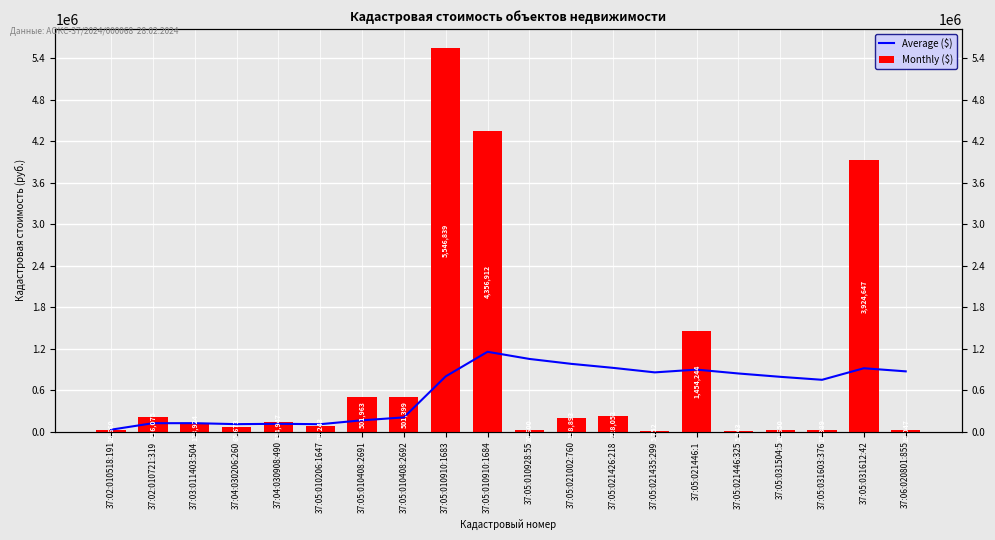

List the series in order of their peak value, lowest first.

Average ($), Monthly ($)